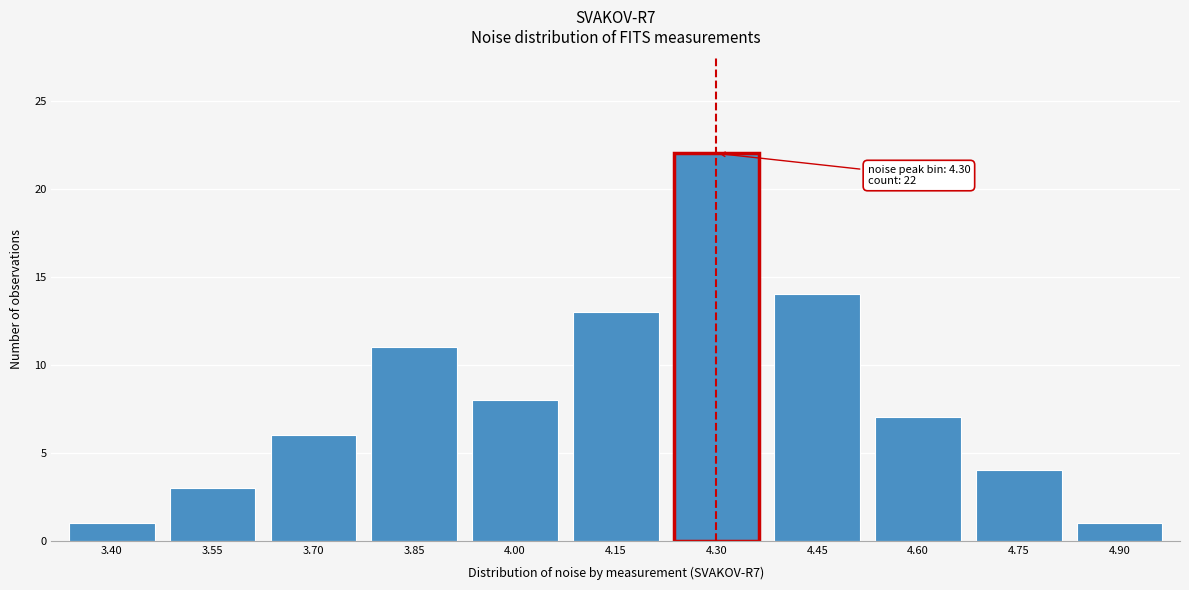

Reading left to right, extract all data points from this chart.

1	3	6	11	8	13	22	14	7	4	1